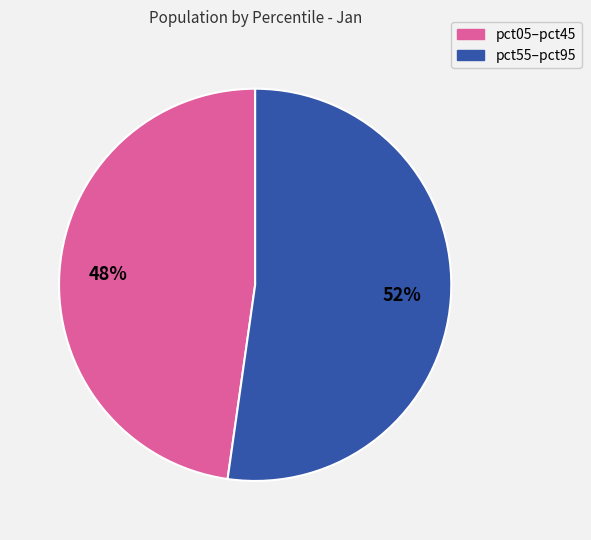

Is there a majority slice in this chart?

Yes